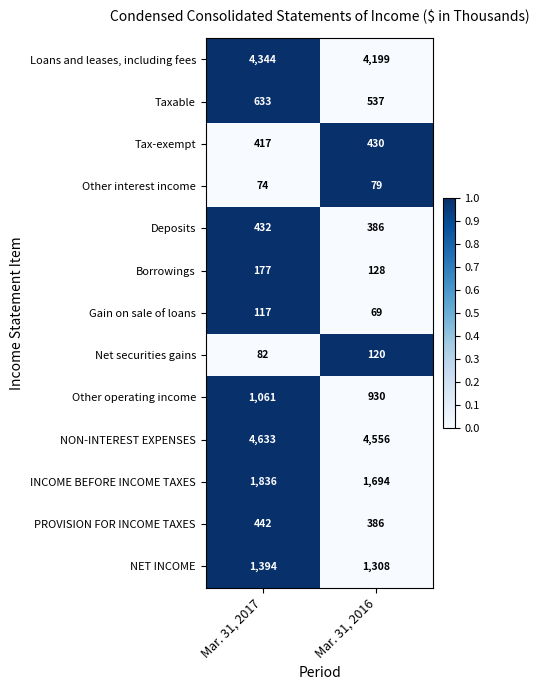

Which series changed the most between Mar. 31, 2017 and Mar. 31, 2016?

Loans and leases, including fees